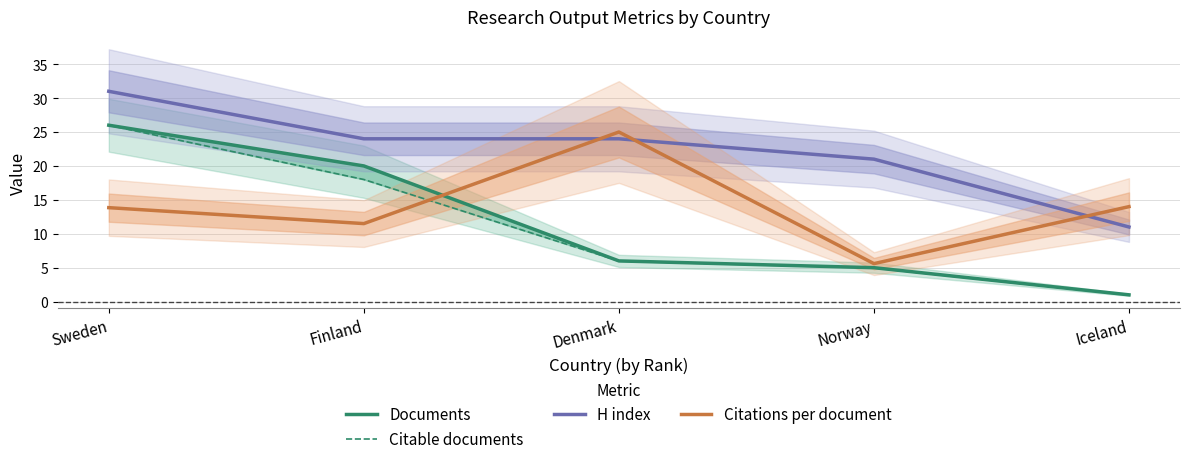

Which series has the largest range (max minus min)?

Documents